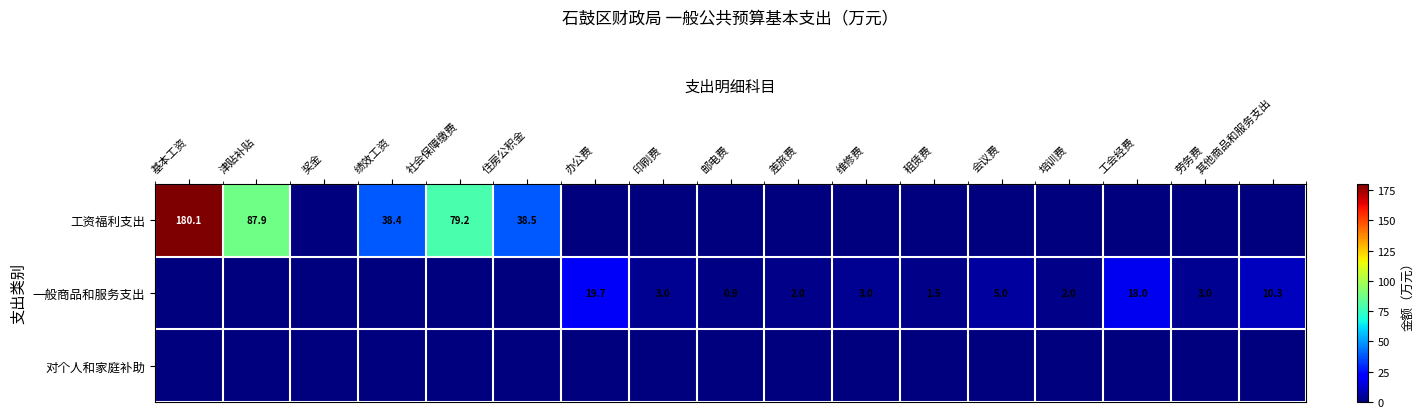

At which category is the sum across all series the highest?

基本工资